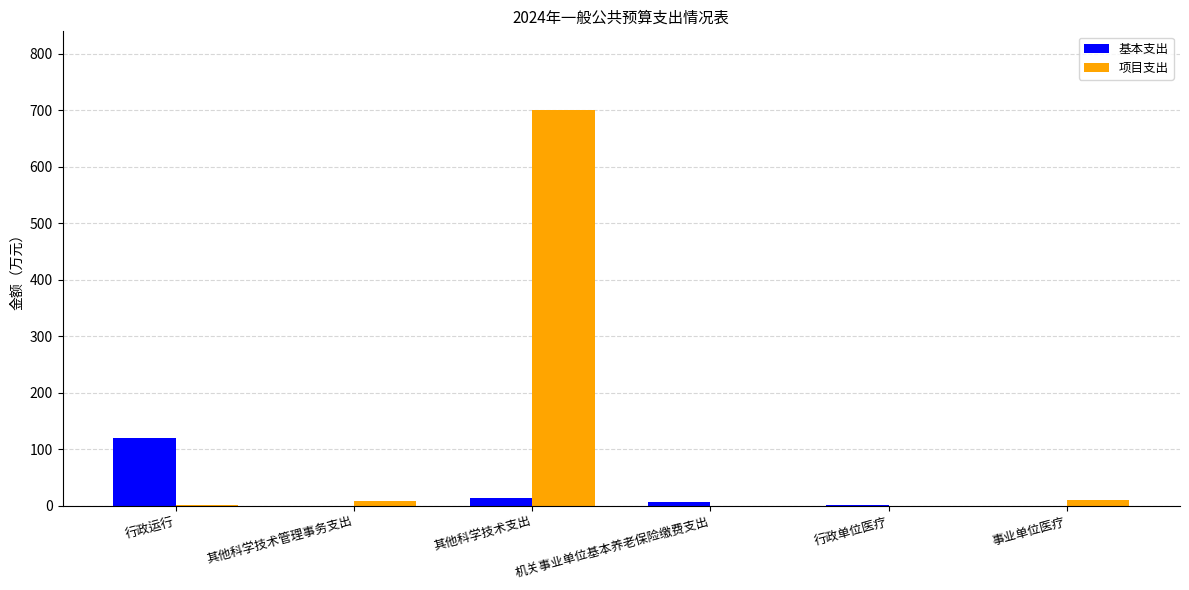

Between 行政运行 and 事业单位医疗, which series saw the biggest shift?

基本支出